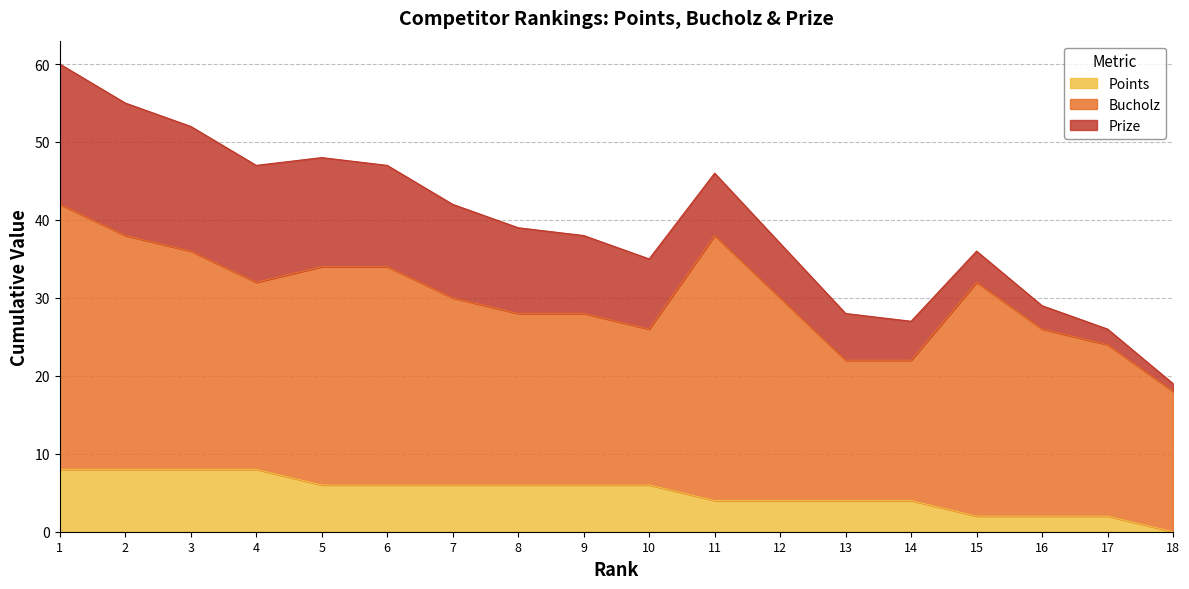

Does the chart display data point markers on the line(s)?

No